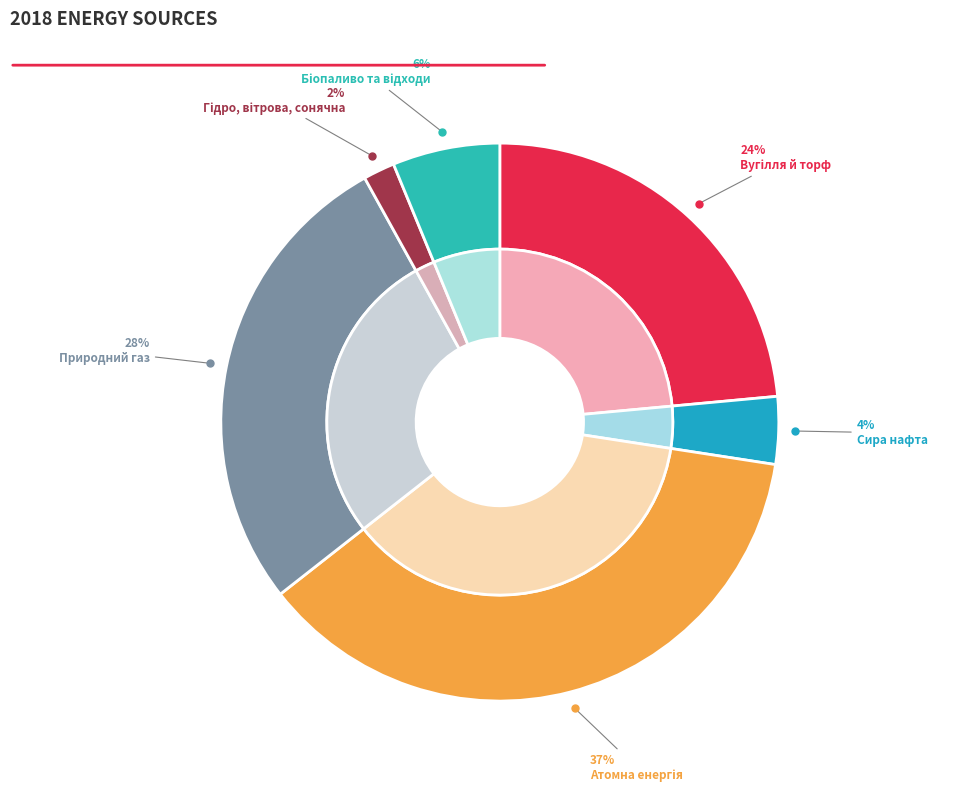

What percentage is the Атомна енергія slice, to the nearest percent?

37%